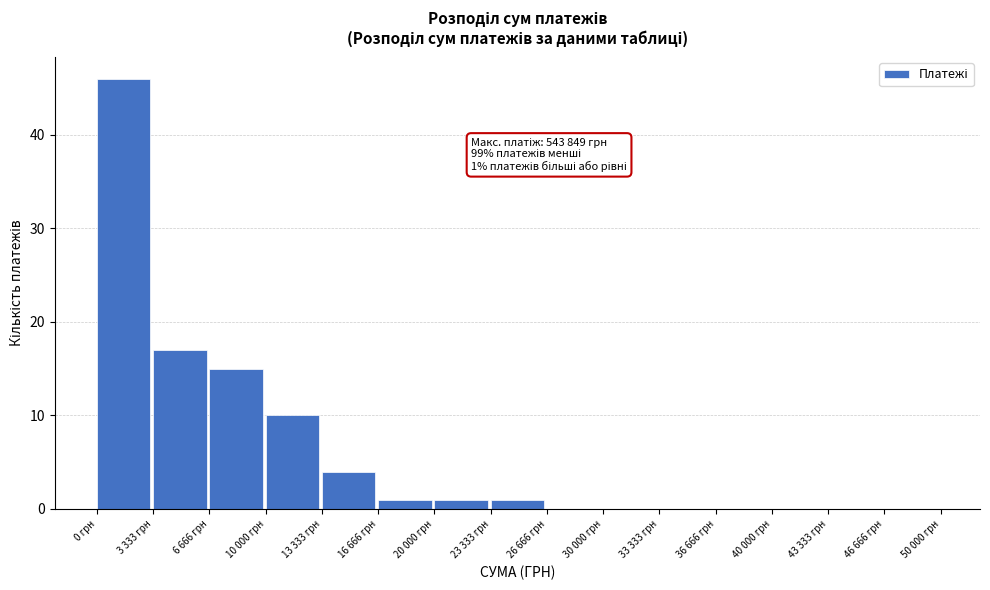

Reading left to right, transcribe all the data shown in this chart.

0 грн=46	3 333 грн=17	6 666 грн=15	10 000 грн=10	13 333 грн=4	16 666 грн=1	20 000 грн=1	23 333 грн=1	26 666 грн=0	30 000 грн=0	33 333 грн=0	36 666 грн=0	40 000 грн=0	43 333 грн=0	46 666 грн=0